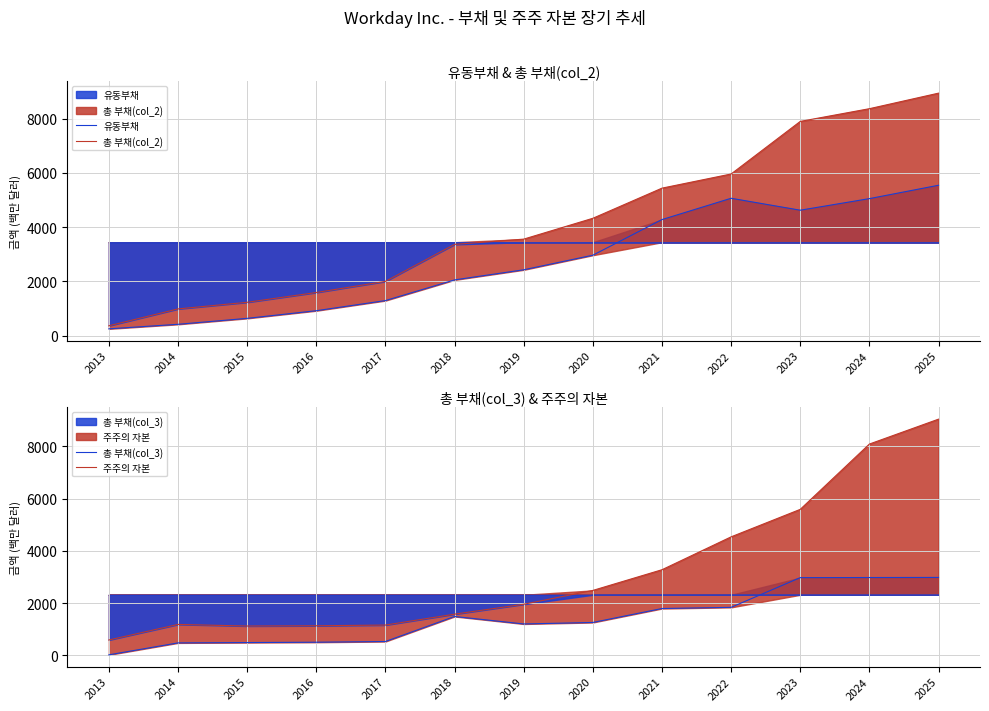

The value of 유동부채 at 2013 is 255. True or false?

True